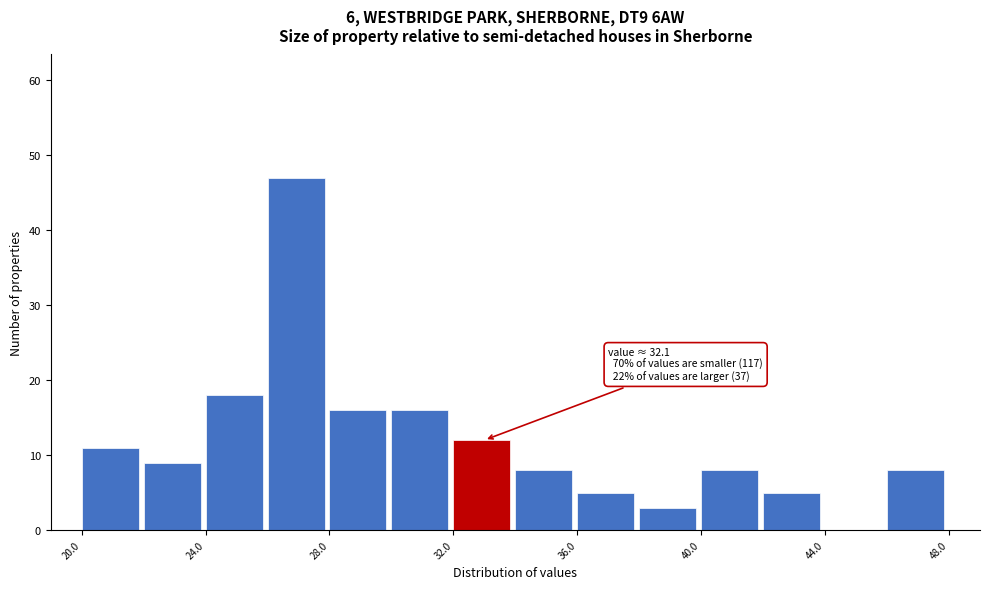

Which range on the x-axis has the tallest bar?

26 to 28